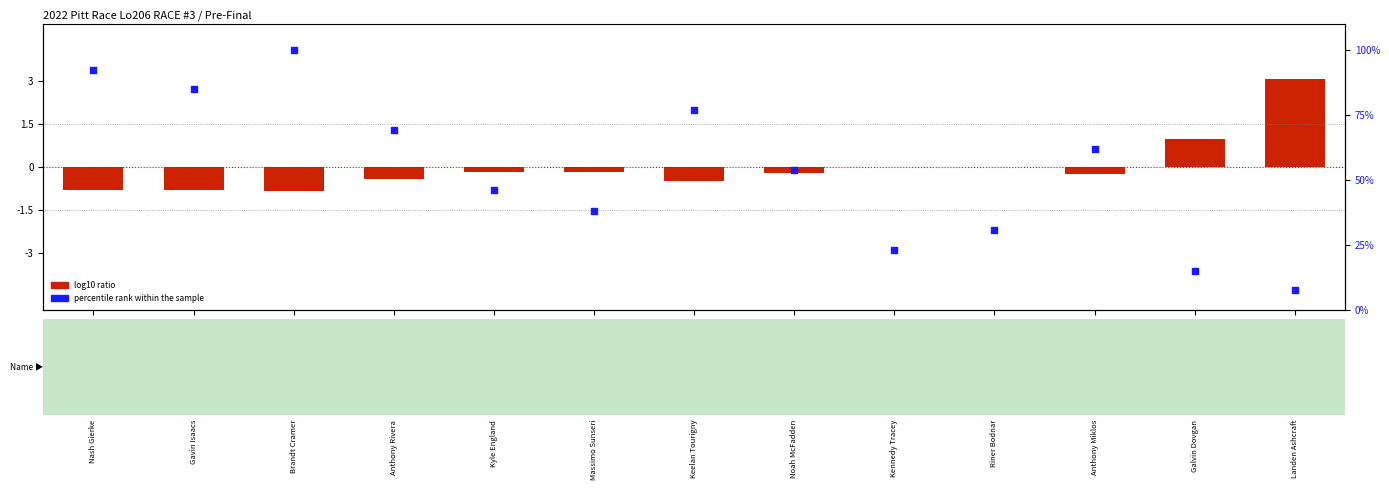

Which series has the largest Y range (max minus min)?

percentile rank within the sample